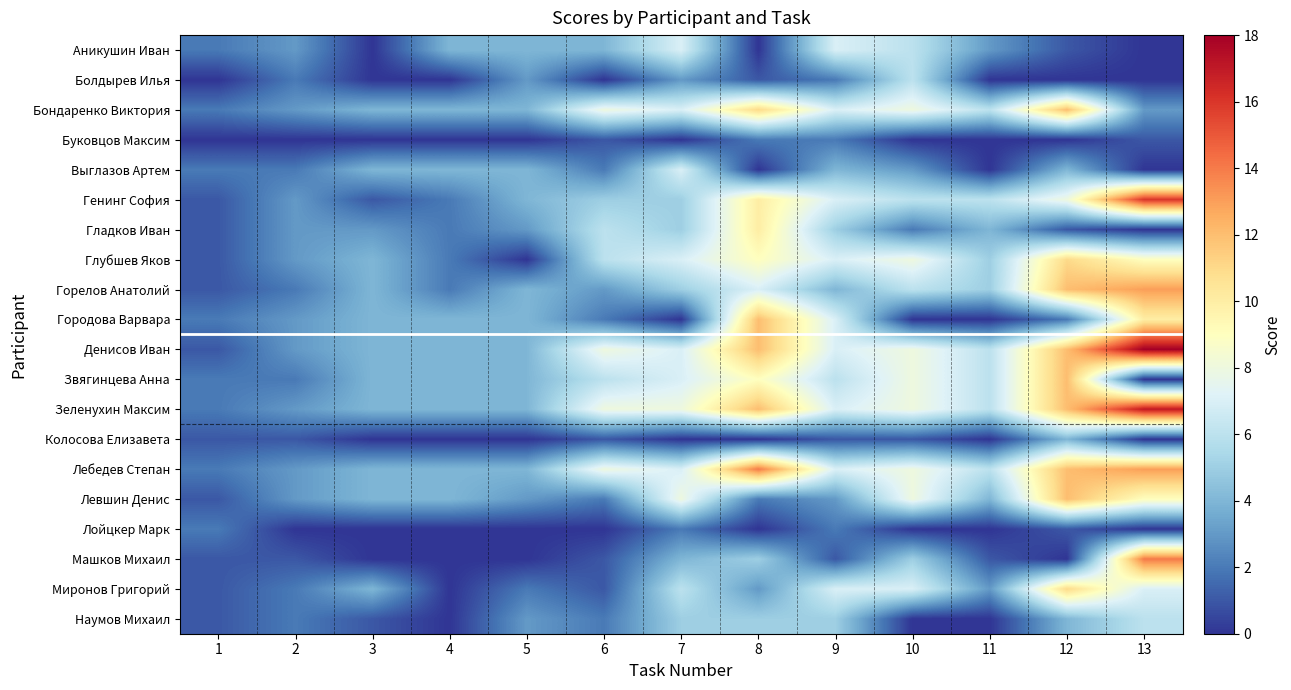

Which has a higher value, 10 or 11?

10